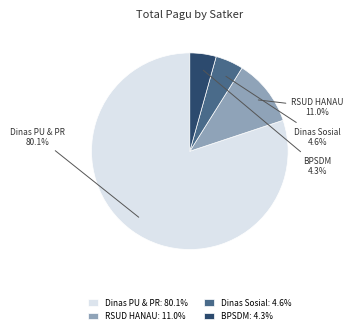

Is there any slice that represents more than half of the pie?

Yes